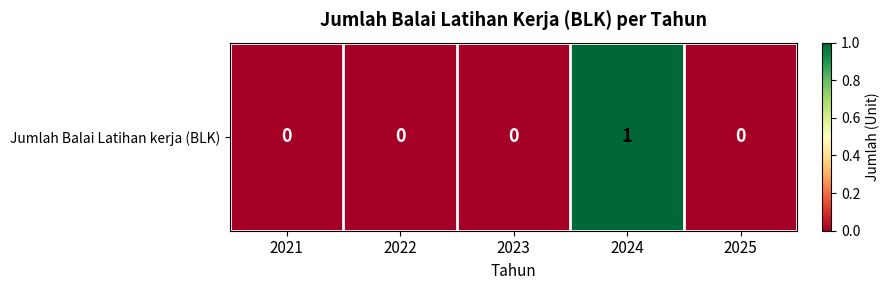

What is the sum of all values?

1